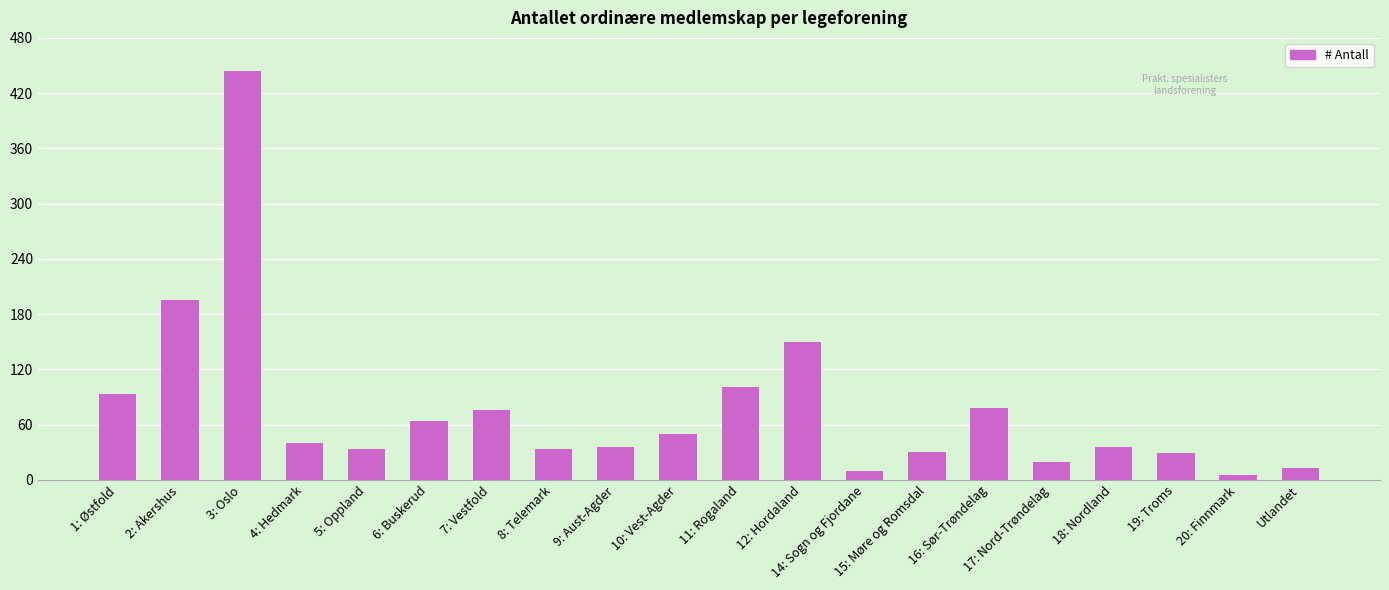

What is the label of the 17th bar from the left?

18: Nordland